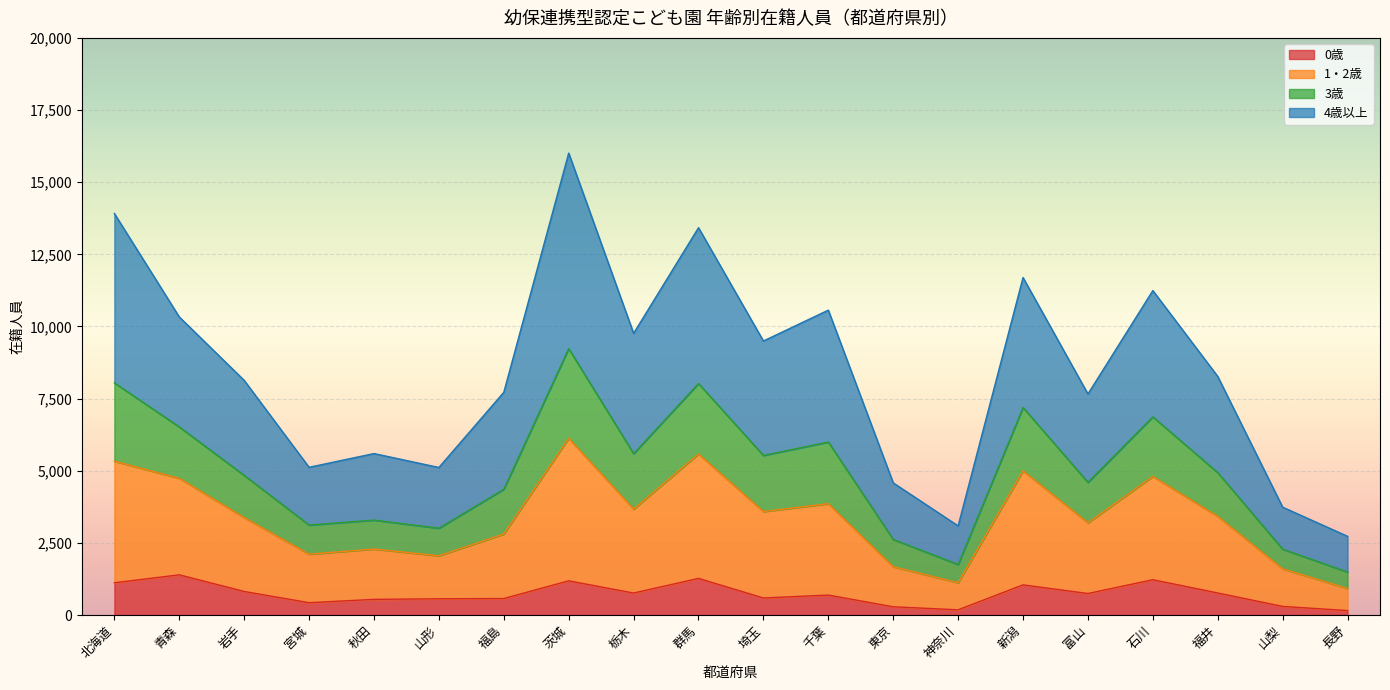

What is the label of the 17th point from the right?

宮城